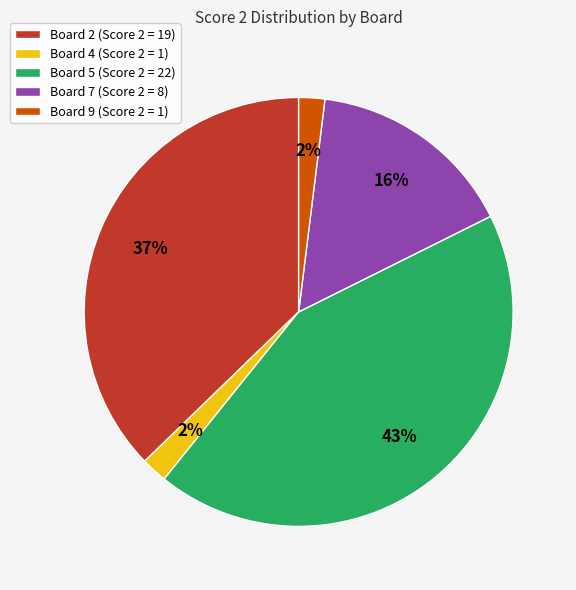

True or false: Board 9 (Score 2 = 1) accounts for 9% of the total.

False